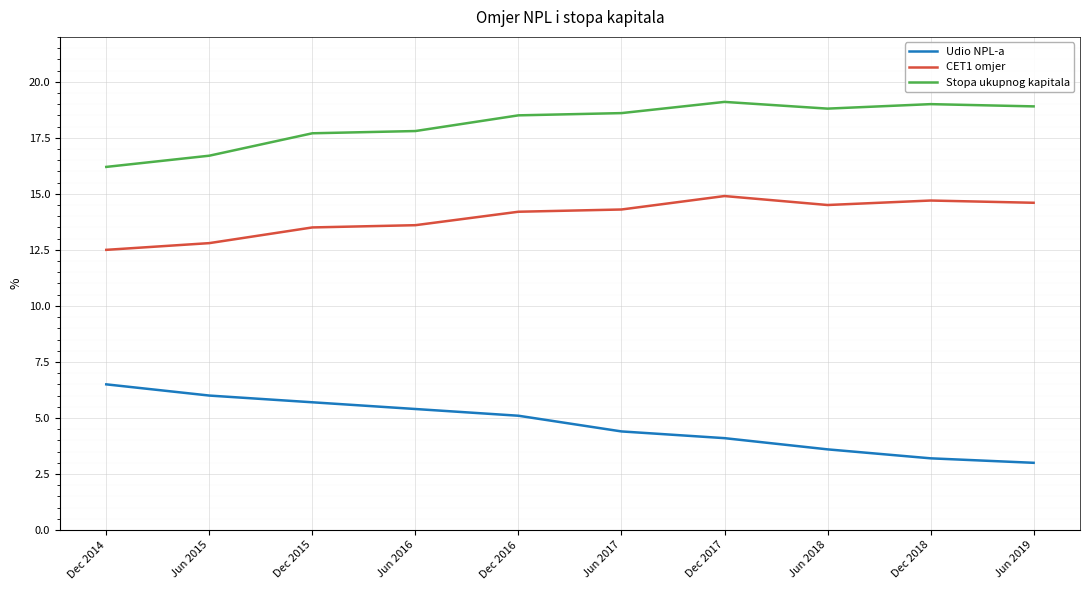

What is the spread (max minus min) of values at Dec 2014?

9.7